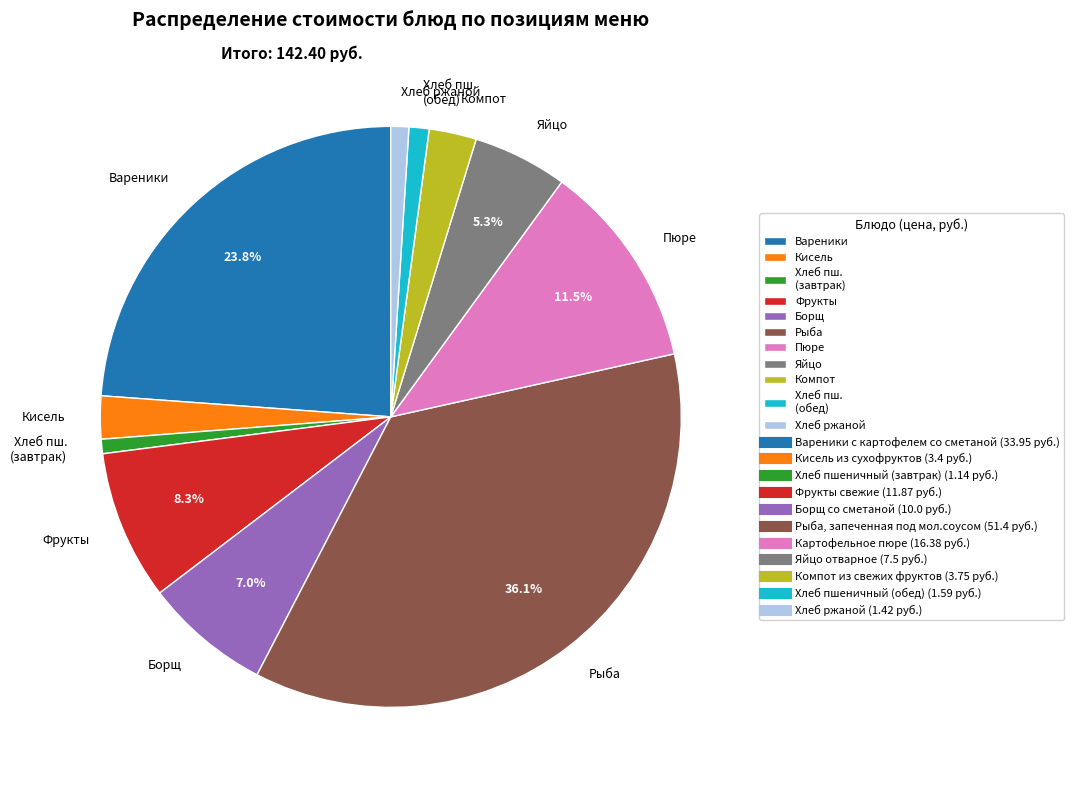

Count the number of slices in the pie.

11